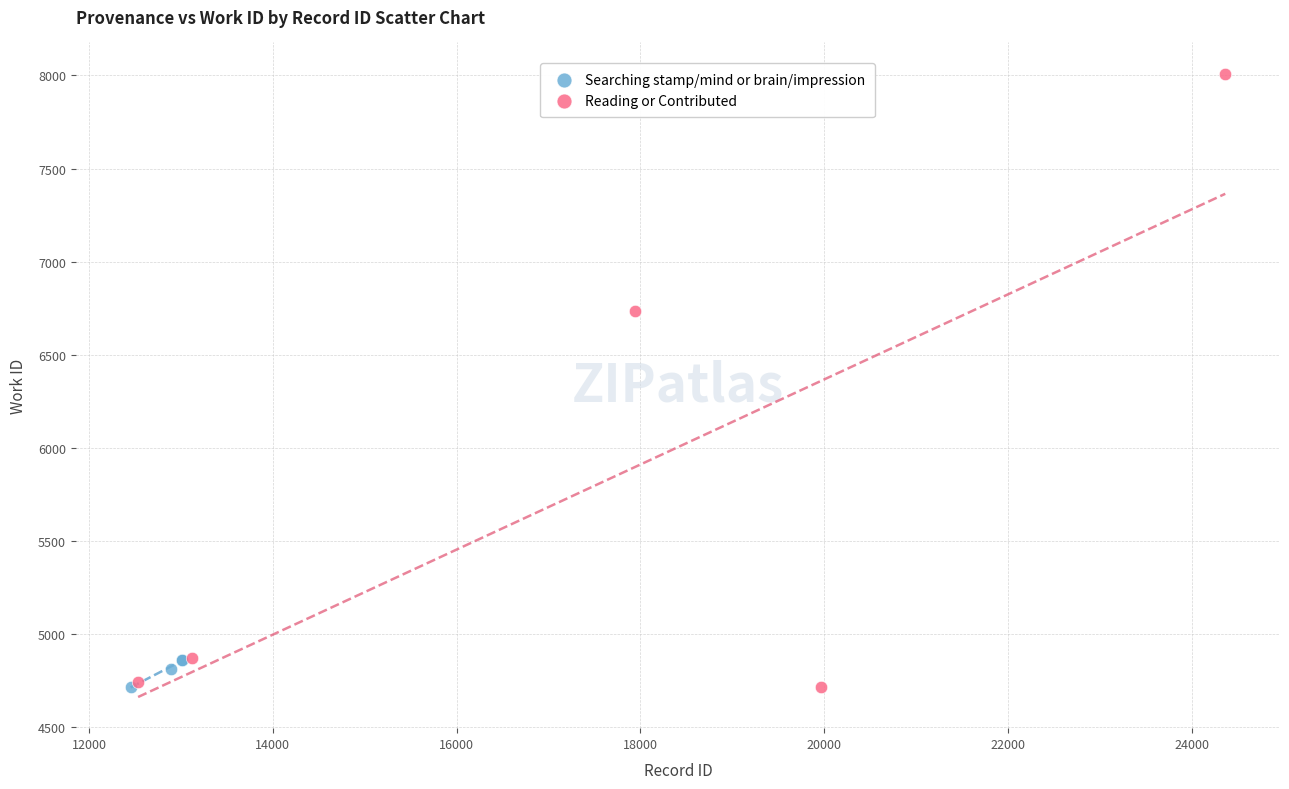

Which series has the largest Y range (max minus min)?

Reading or Contributed